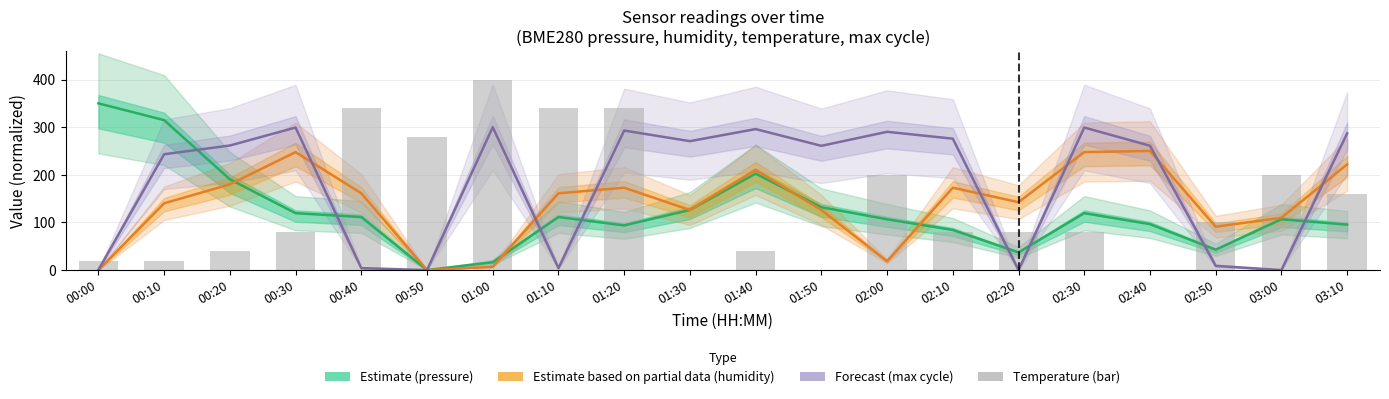

What is the difference between the maximum and minimum values in the Temperature (bar) series?

400.0